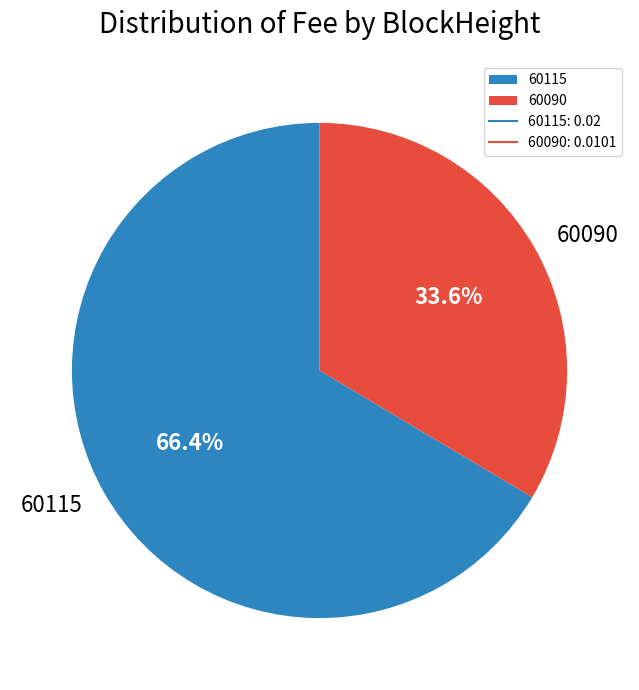

What is the ratio of the value at 60115 to the value at 60090?

2.0